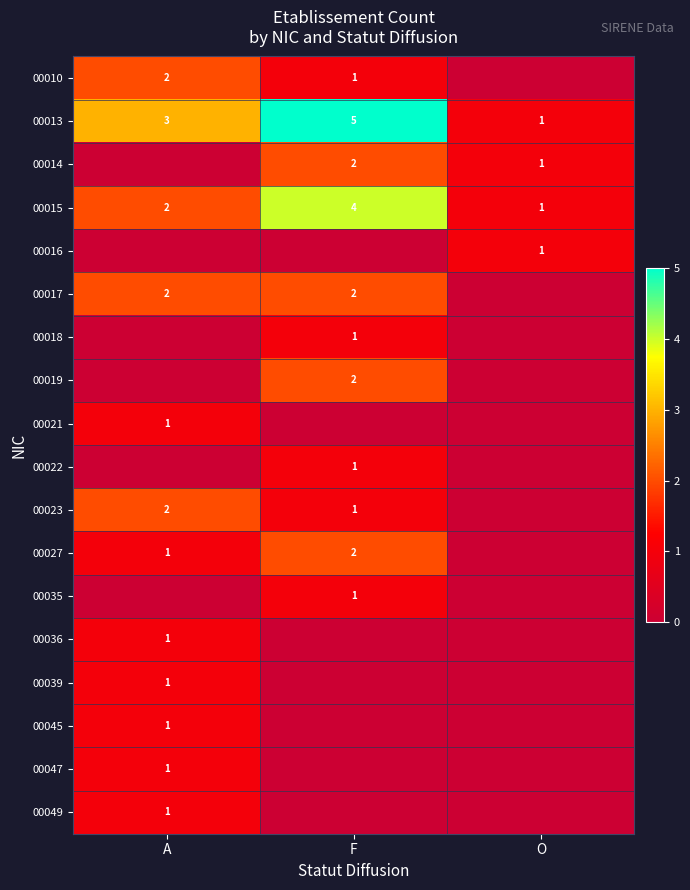

Is it true that 00022 equals 2 at F?

False